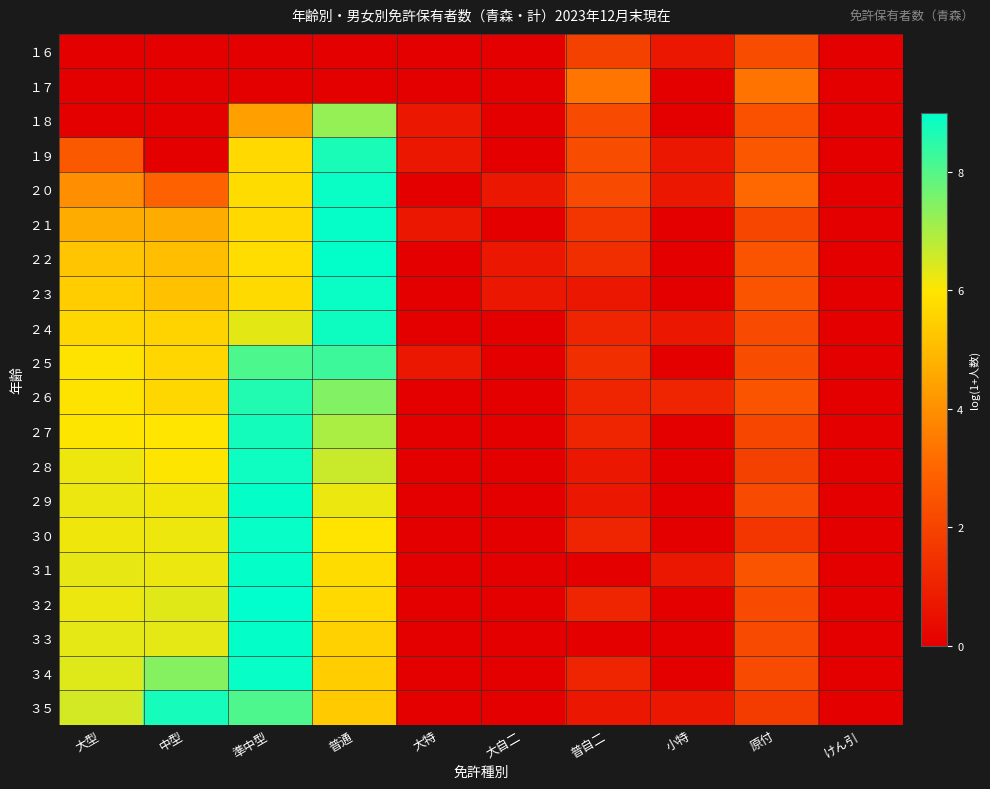

At which category is the sum across all series the highest?

準中型